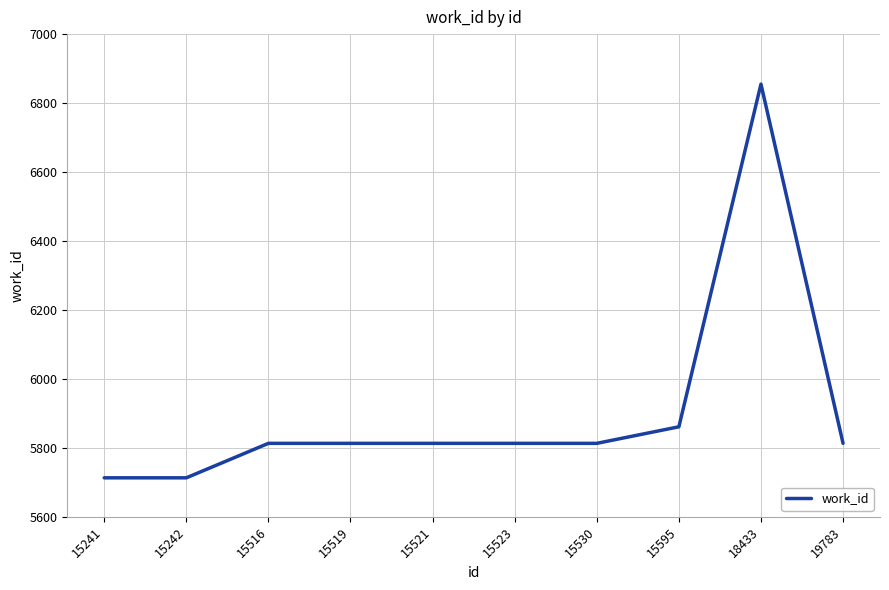

Where is the data nearest to the value 6284?

15595